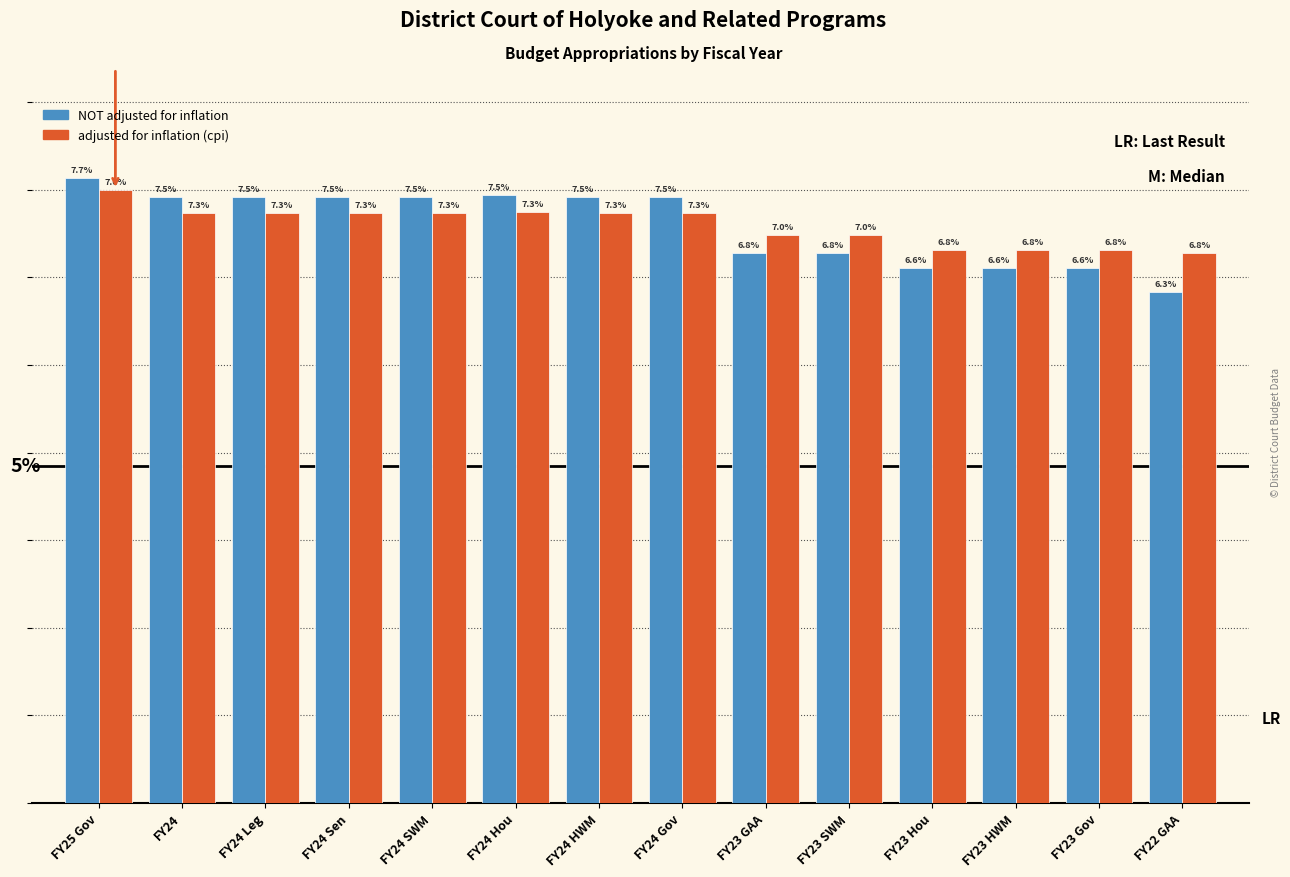

Between FY23 GAA and FY22 GAA, which series saw the biggest shift?

NOT adjusted for inflation